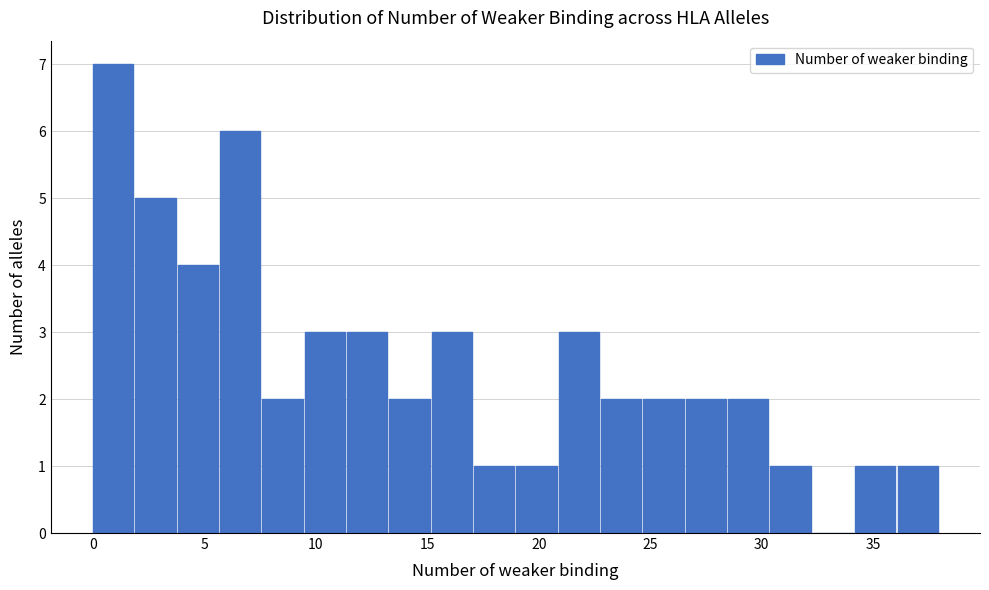

Read against the x-axis, roughly where is the centre of the tallest bar?

1.0